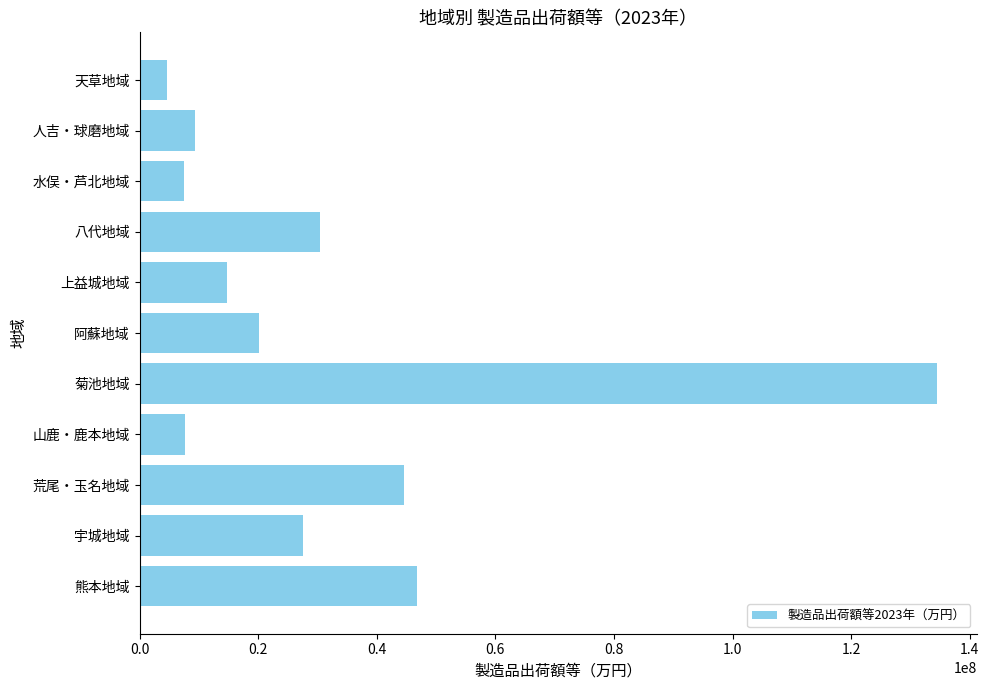

What is the greatest value displayed?

134430666